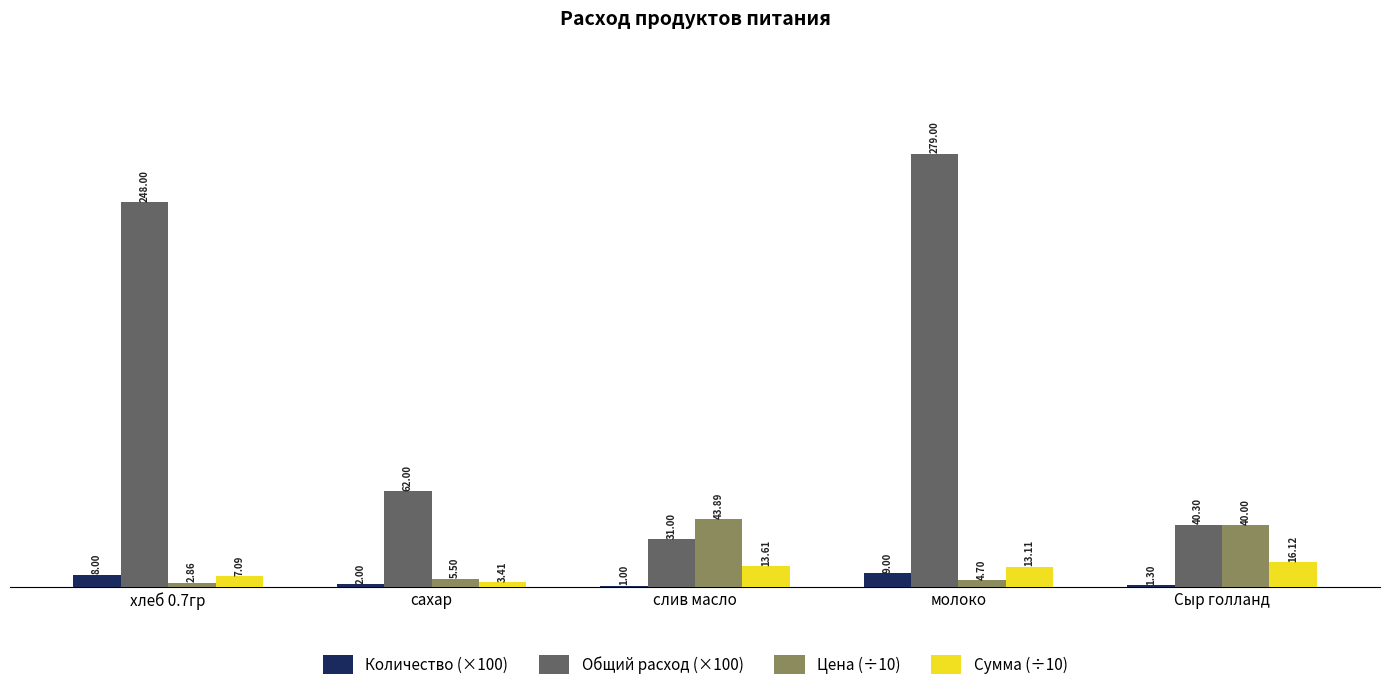

Which category has the highest value in the Общий расход (×100) series?

молоко